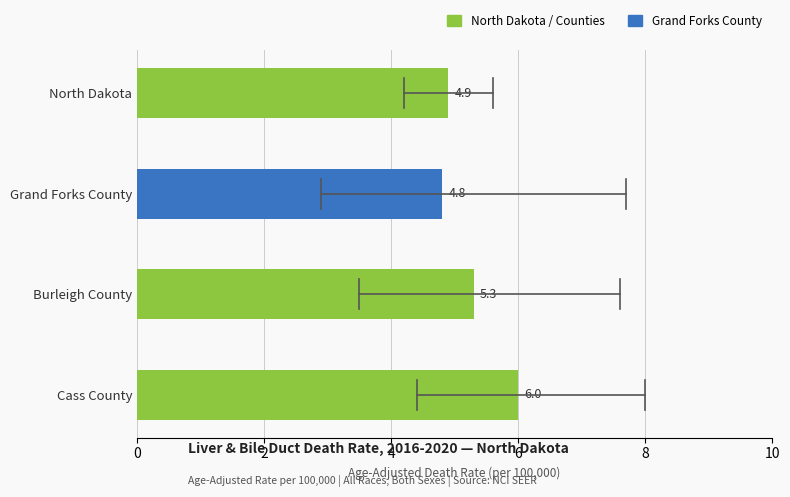

What is the difference between the maximum and second lowest values?

1.1